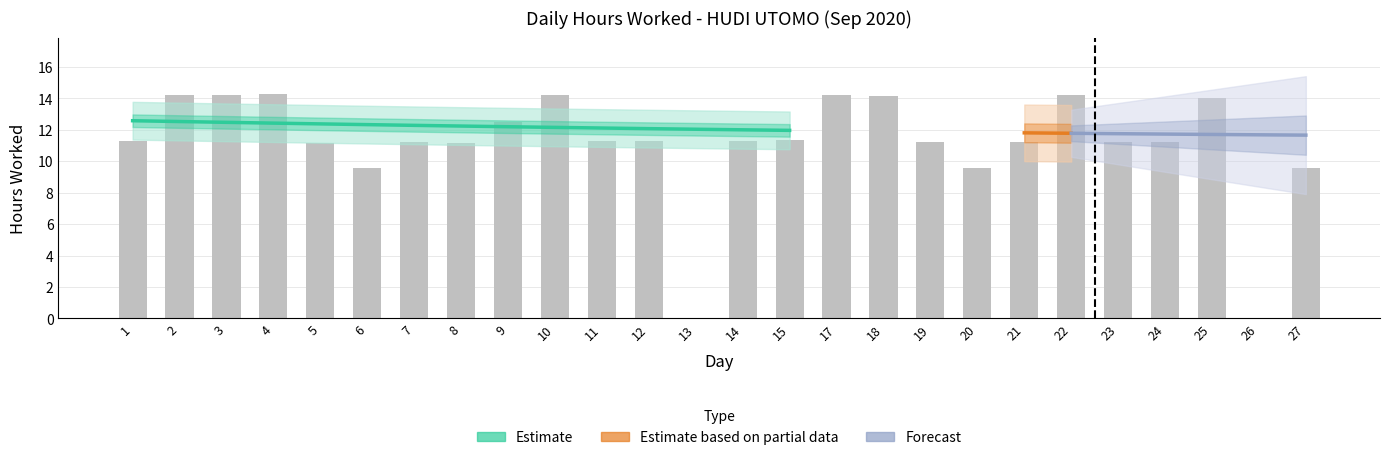

Which has a higher value, 6 or 13?

6